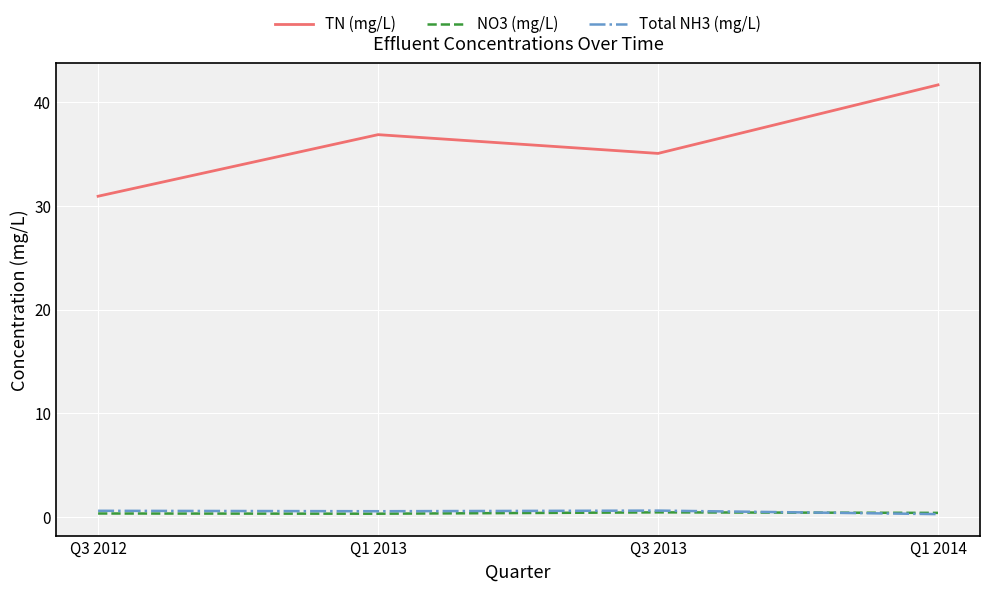

Which series has the widest spread of values?

TN (mg/L)